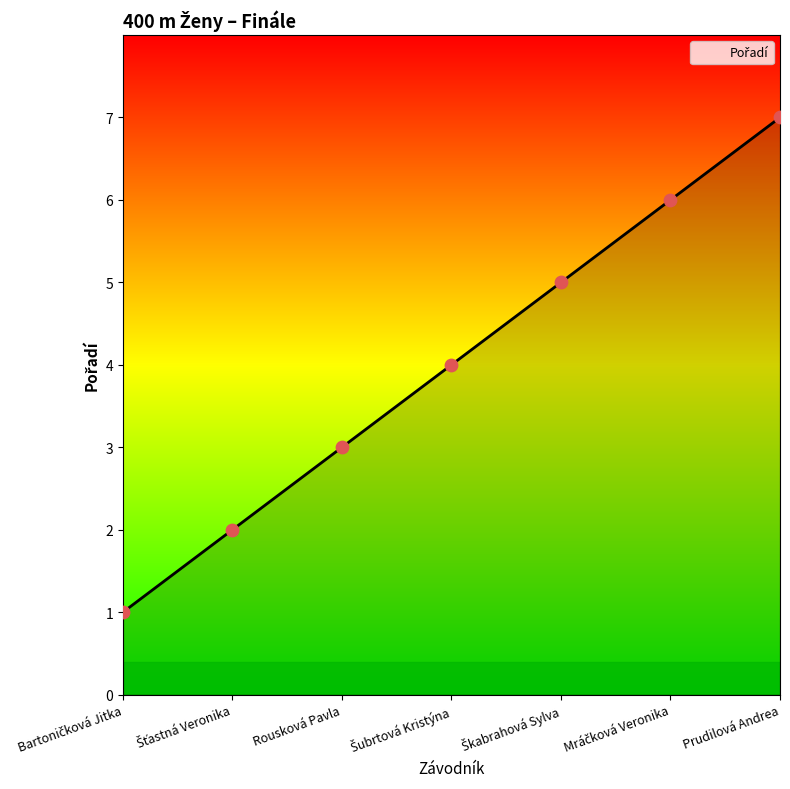

True or false: the data shows 7 at Prudilová Andrea.

True